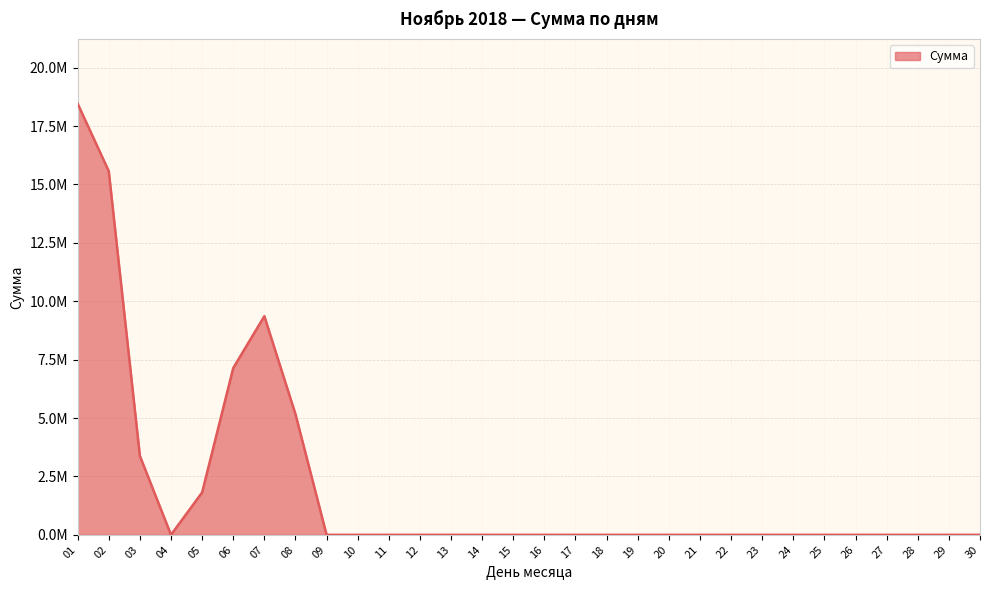

Rank the categories by value from highest to lowest.

01, 02, 07, 06, 08, 03, 05, 04, 09, 10, 11, 12, 13, 14, 15, 16, 17, 18, 19, 20, 21, 22, 23, 24, 25, 26, 27, 28, 29, 30